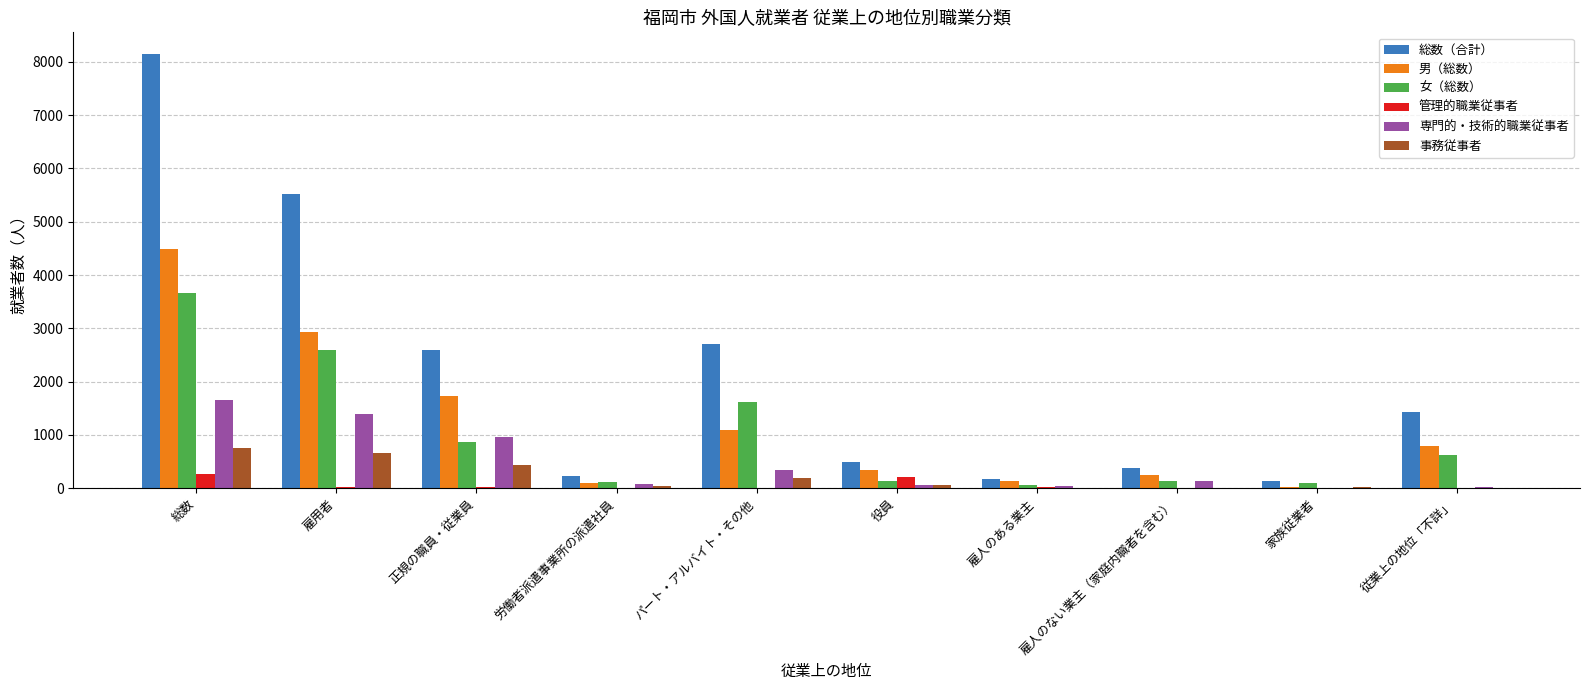

At which category does the chart reach its peak across all series?

総数